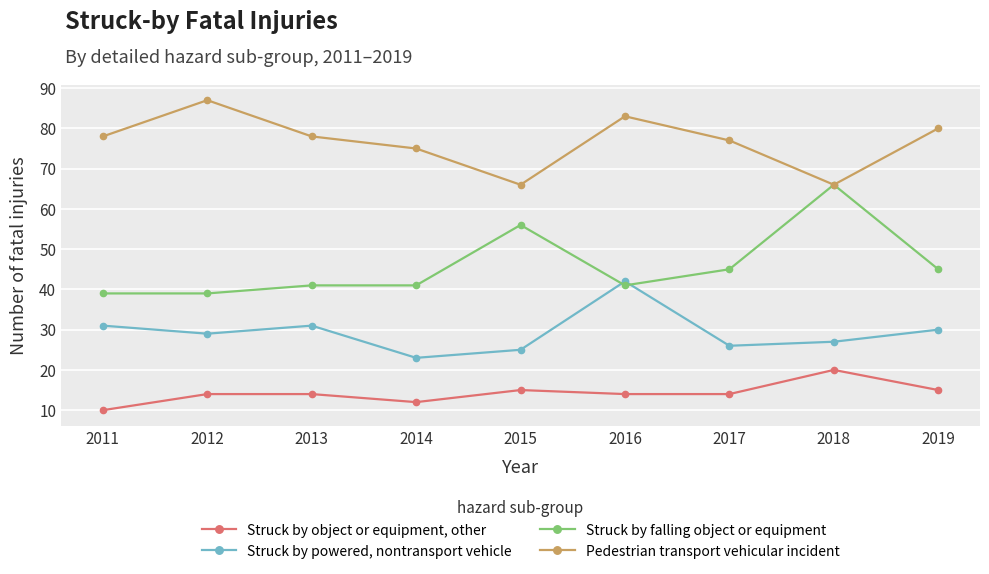

How many series are shown in this chart?

4